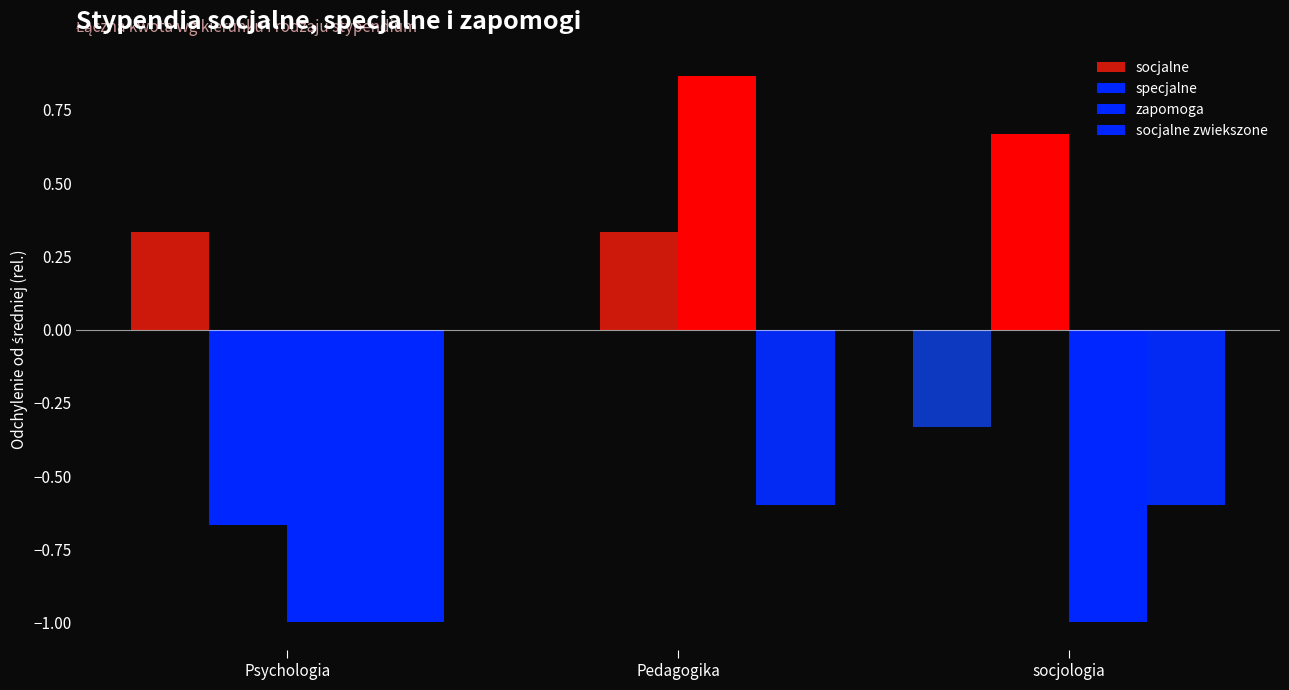

What is the total value across all series at socjologia?

-1.3